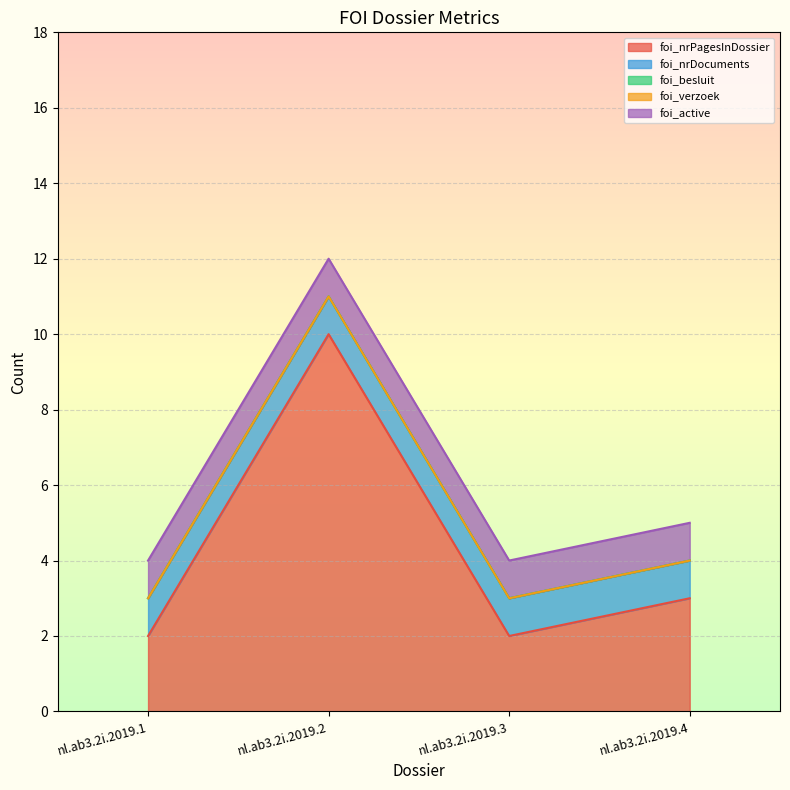

What is the spread (max minus min) of values at nl.ab3.2i.2019.4?

3